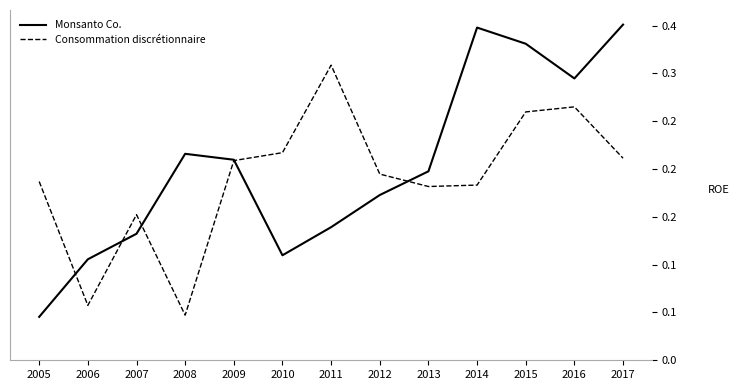

In Consommation discrétionnaire, how many points are higher than both neighbors (excluding endpoints)?

3